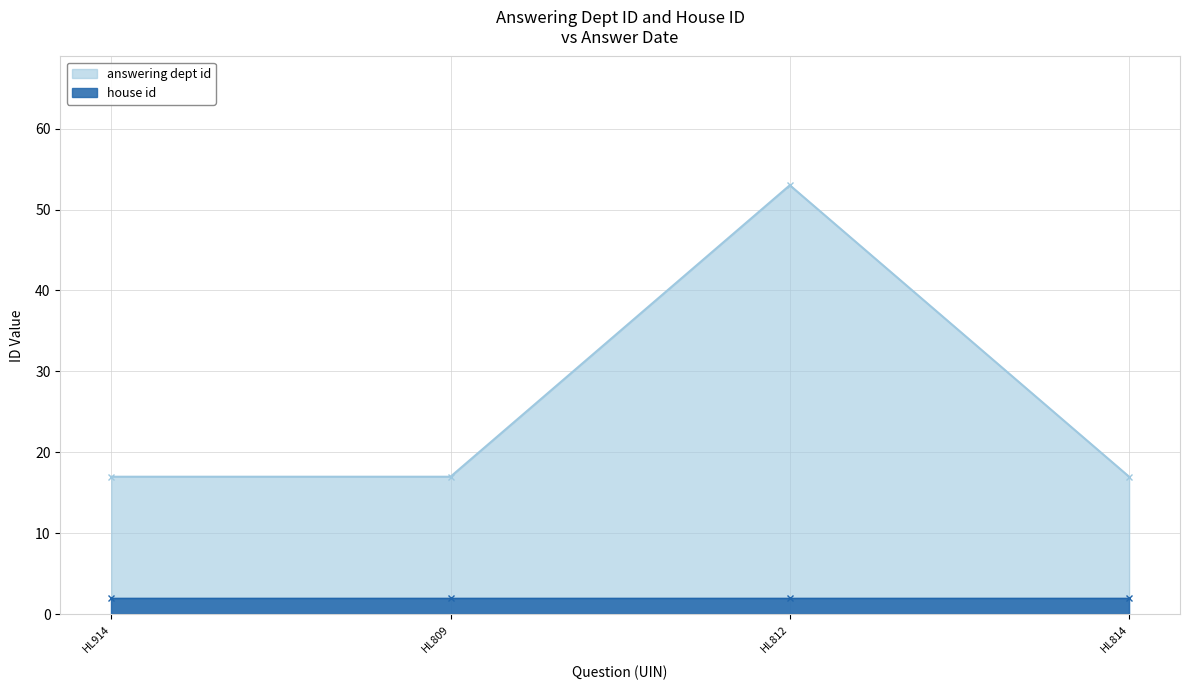

What is the average value?

26